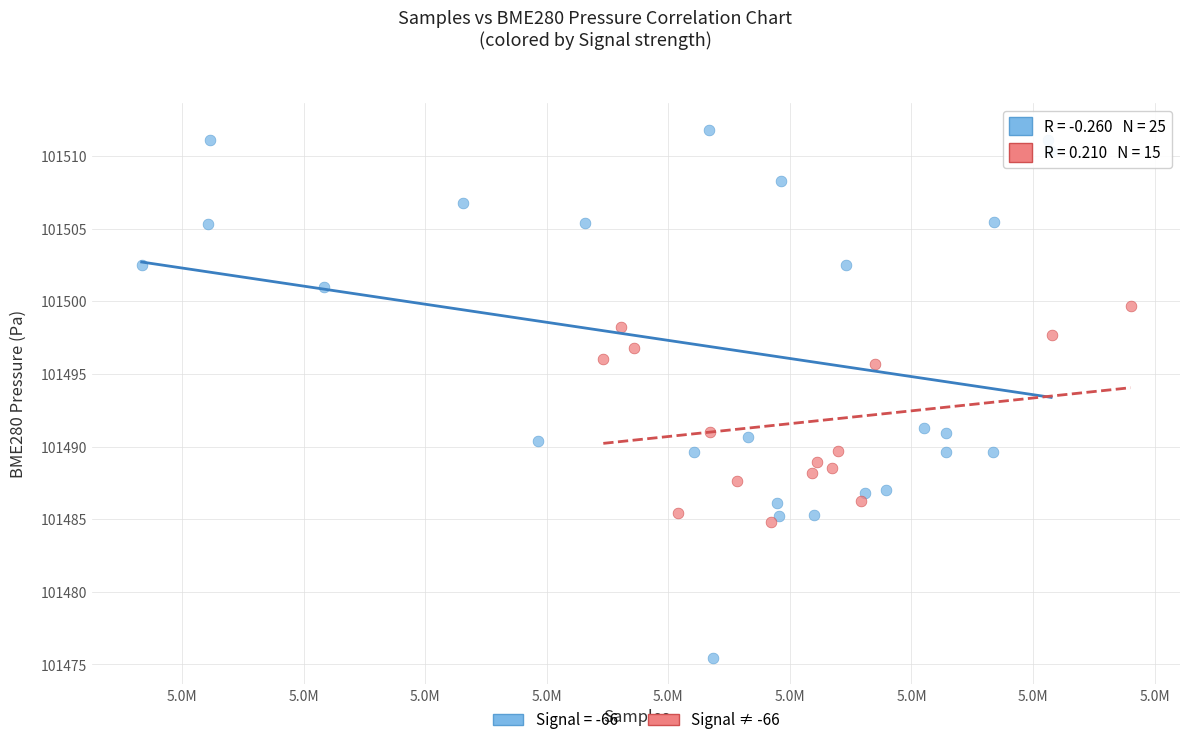

Which series has the widest spread of Y values?

Signal = -66